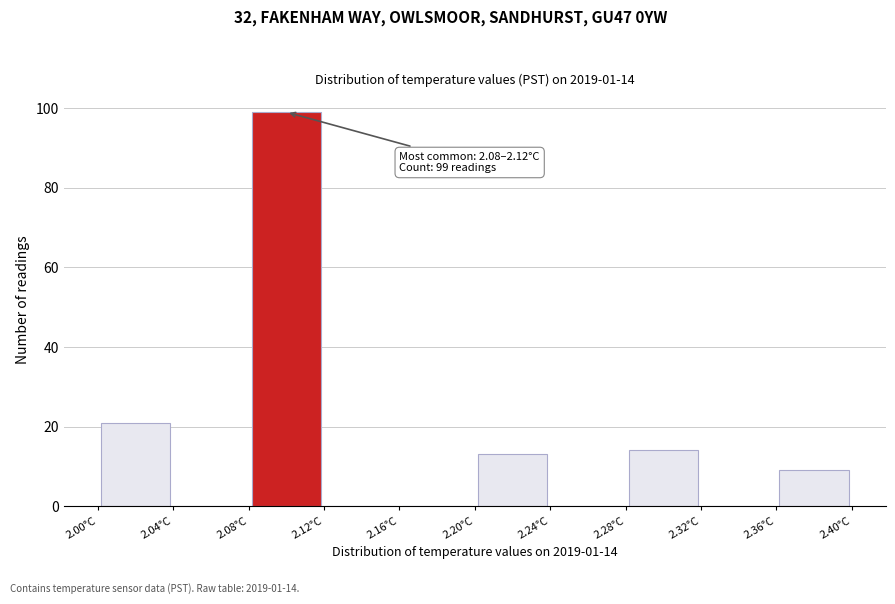

Over which range of the x-axis is the bar tallest?

2.08 to 2.12